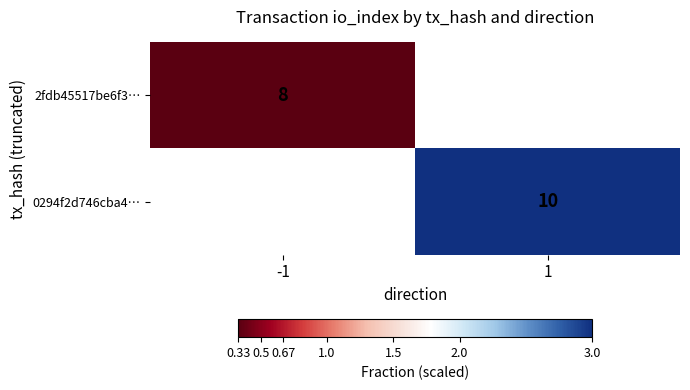

At how many categories does at least one series exceed 2?

1